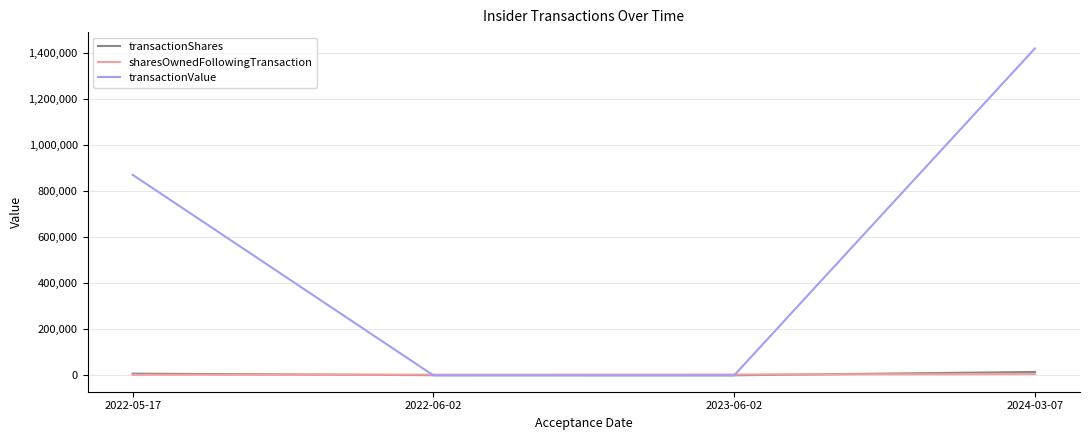

Which series has the largest range (max minus min)?

transactionValue